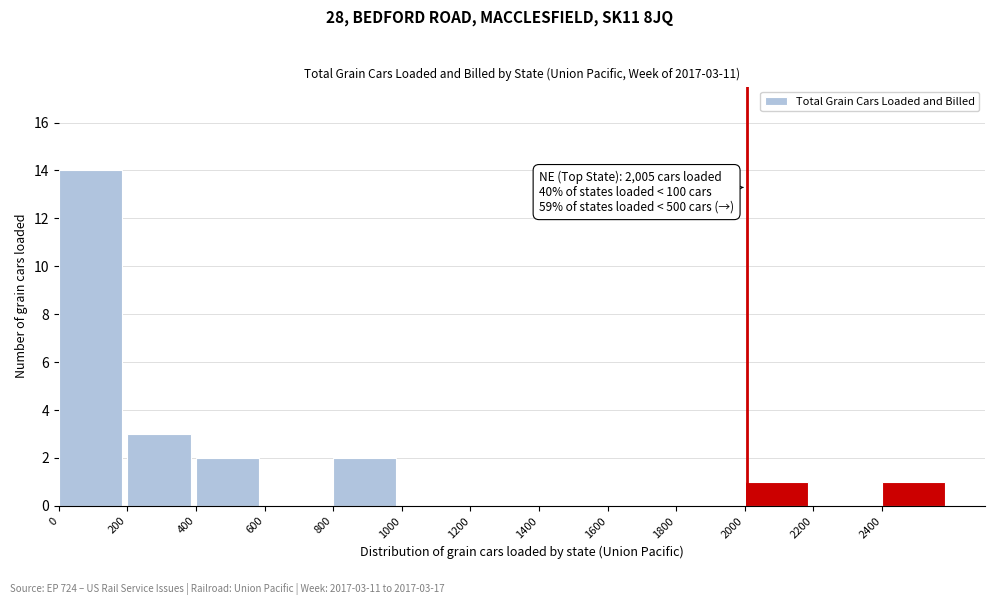

Over which range of the x-axis is the bar tallest?

0 to 200